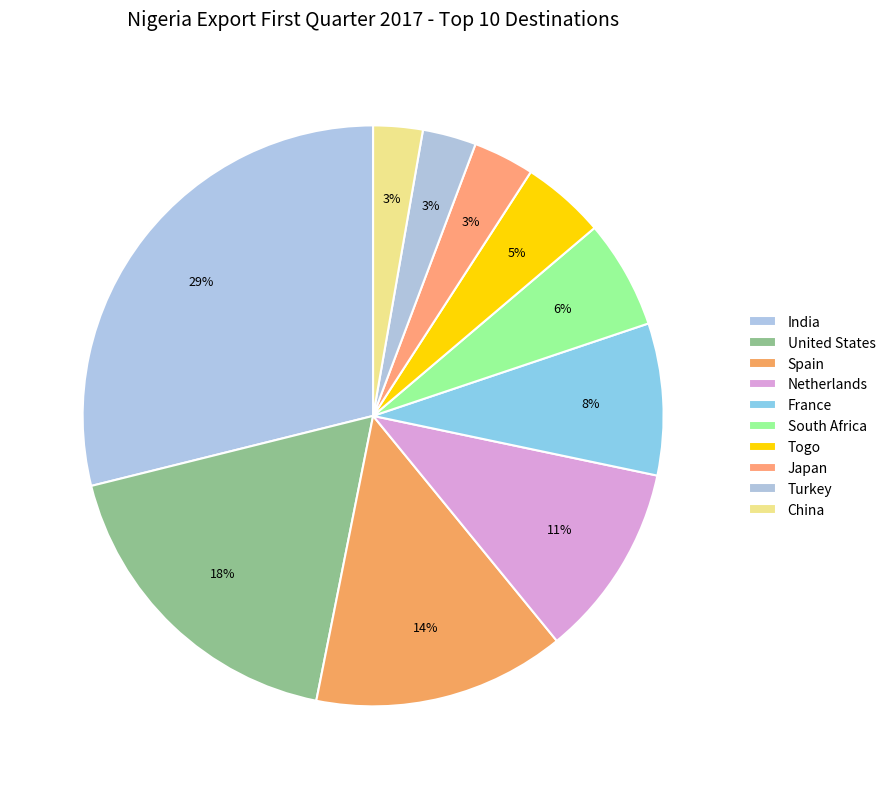

The United States slice represents 6% of the pie. True or false?

False